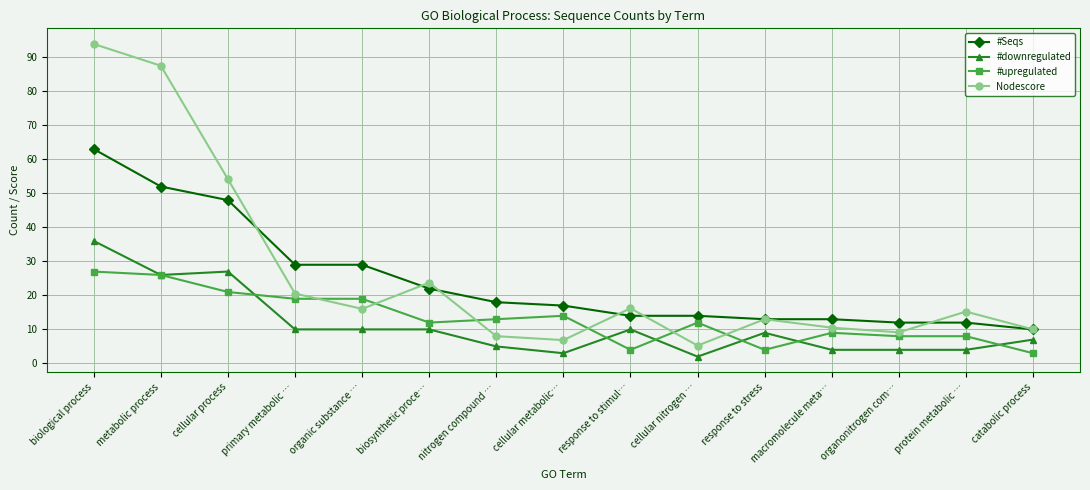

How many times do Nodescore and #upregulated cross each other?

6